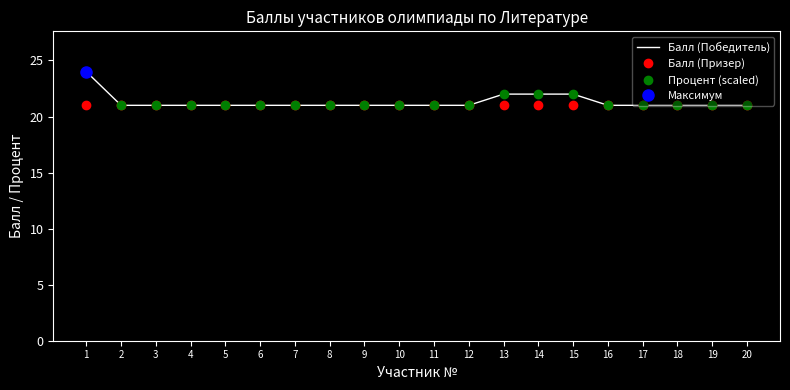

The Балл (Призер) series shows 6.3 at 17. True or false?

False